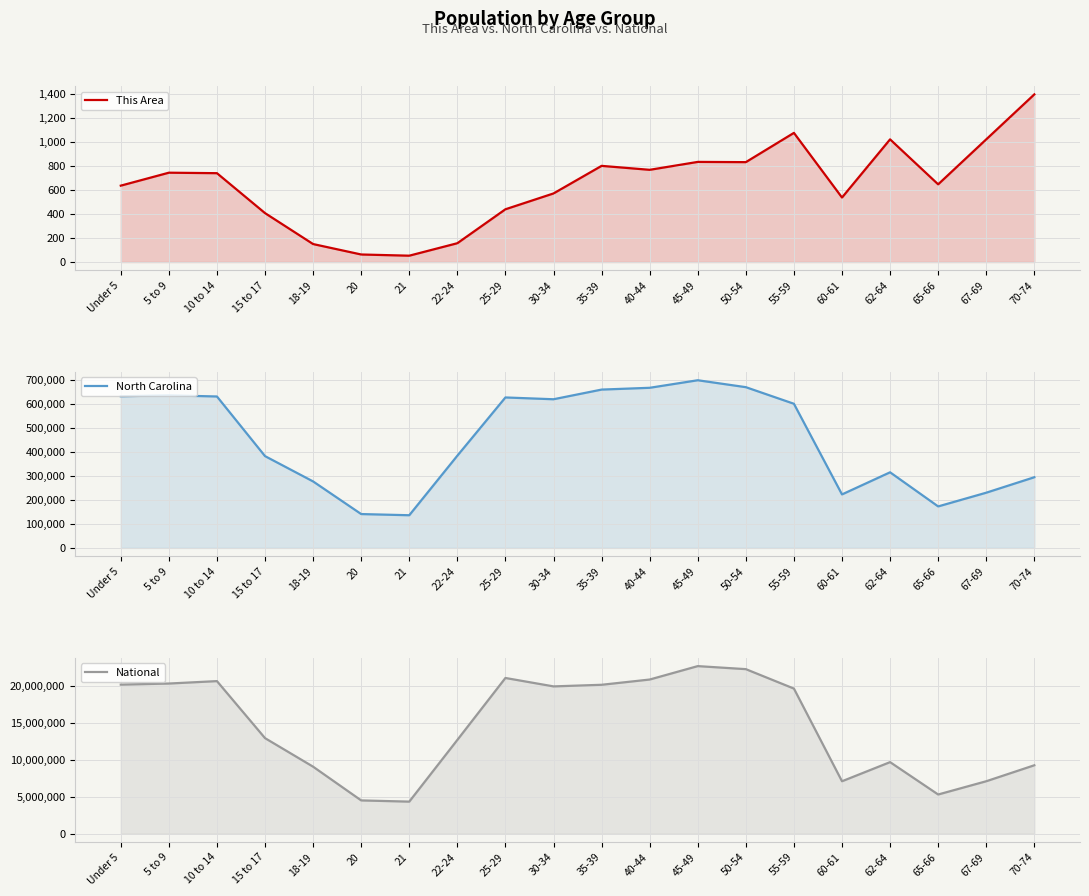

What is the spread (max minus min) of values at 15 to 17?

12953846